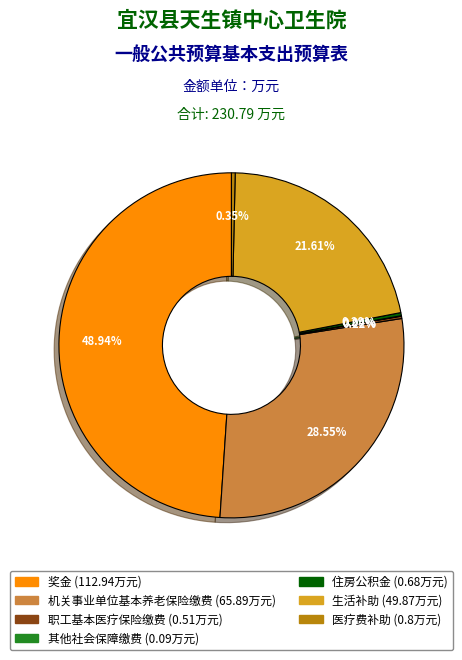

Which category has the biggest portion of the pie?

奖金